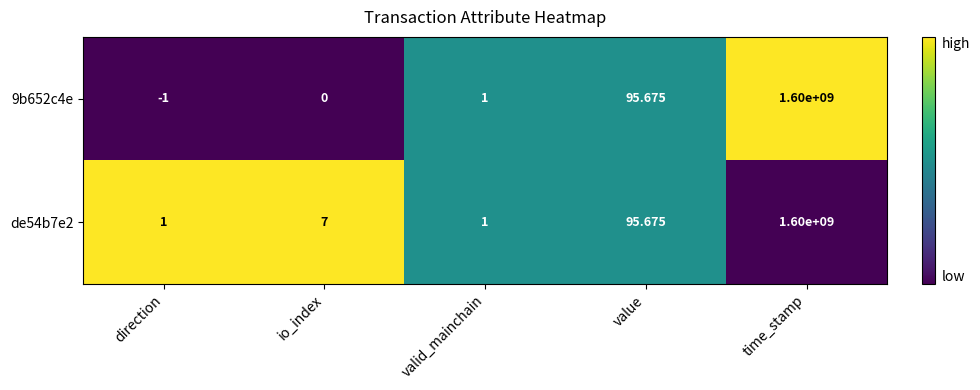

At which category is the sum across all series the highest?

time_stamp